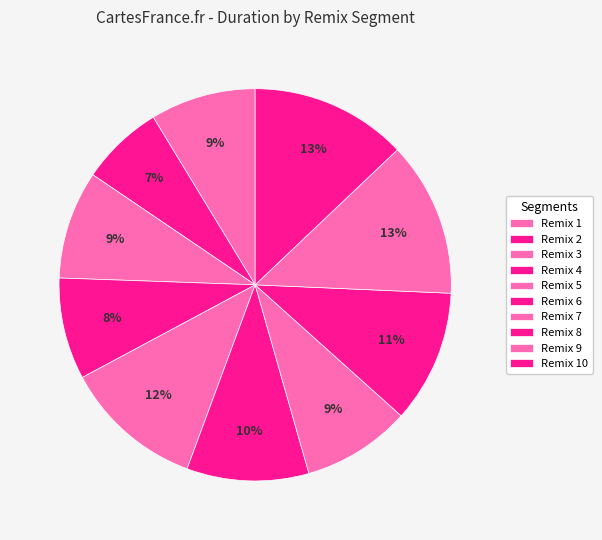

How many slices are in this pie chart?

10